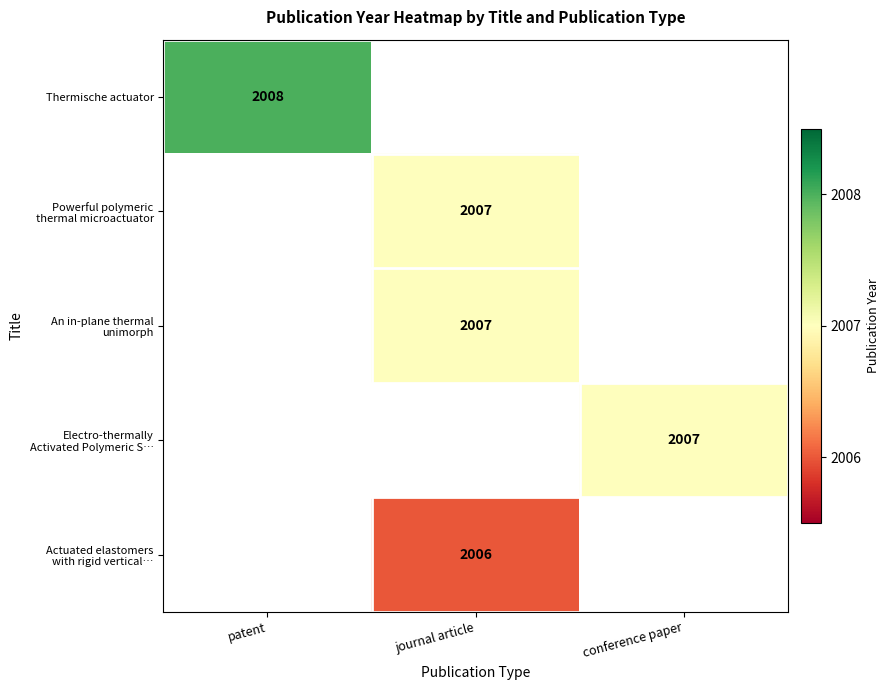

True or false: Thermische actuator has a value of 3224 at patent.

False